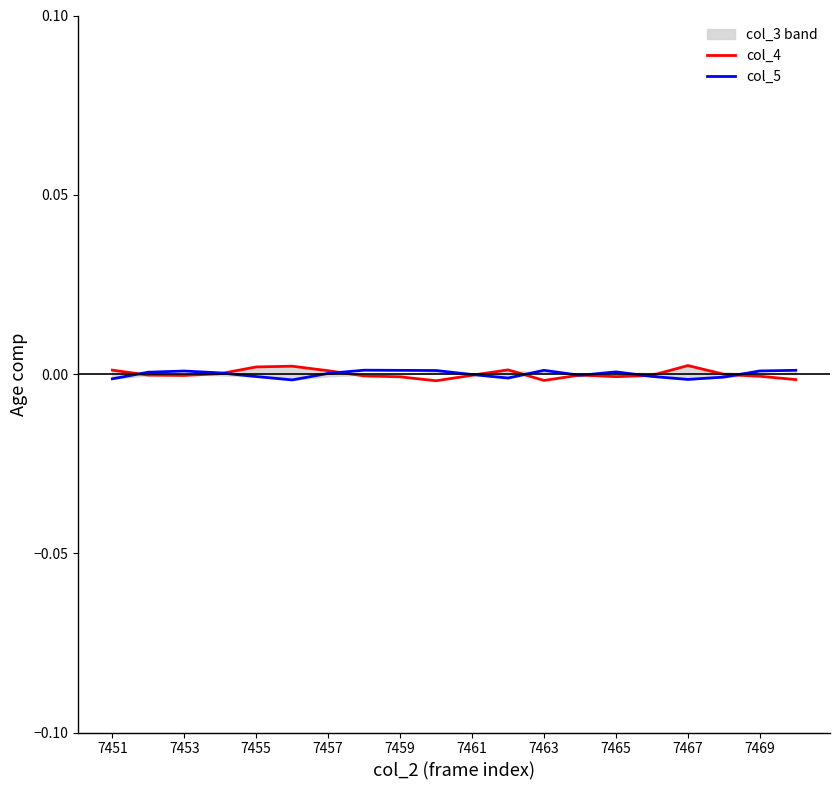

At which label does col_4 first exceed 0?

7451